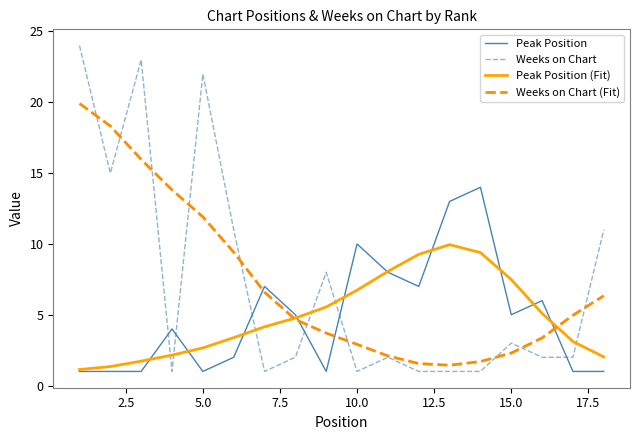

Rank the series by their maximum value, from lowest to highest.

Peak Position (Fit), Peak Position, Weeks on Chart (Fit), Weeks on Chart